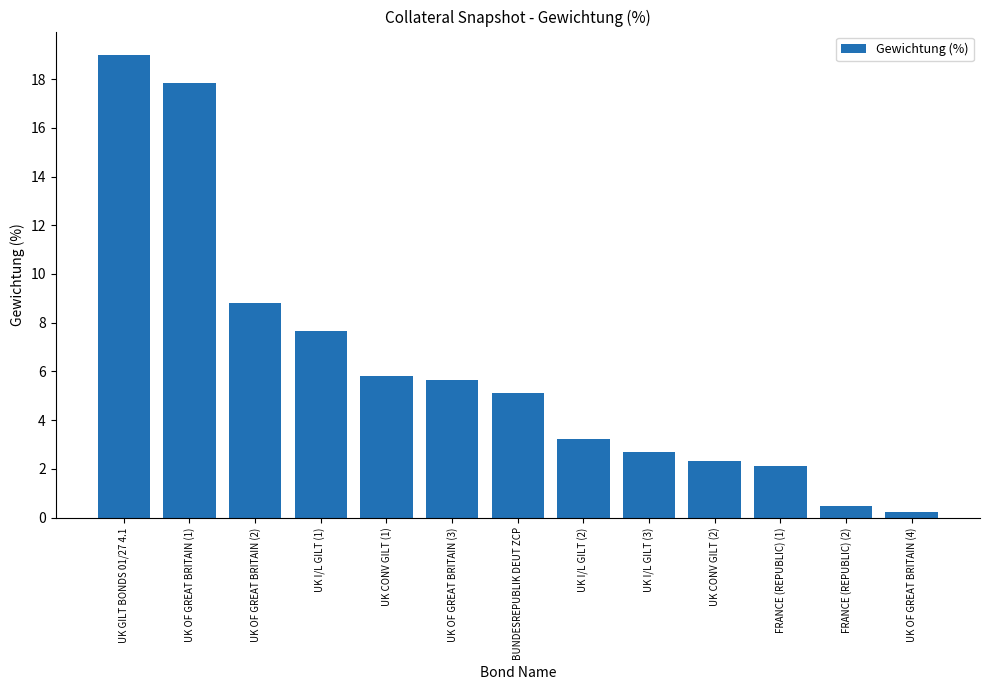

Reading right to left, extract all data points from this chart.

0.2	0.5	2.1	2.3	2.7	3.2	5.1	5.6	5.8	7.7	8.8	17.8	19.0